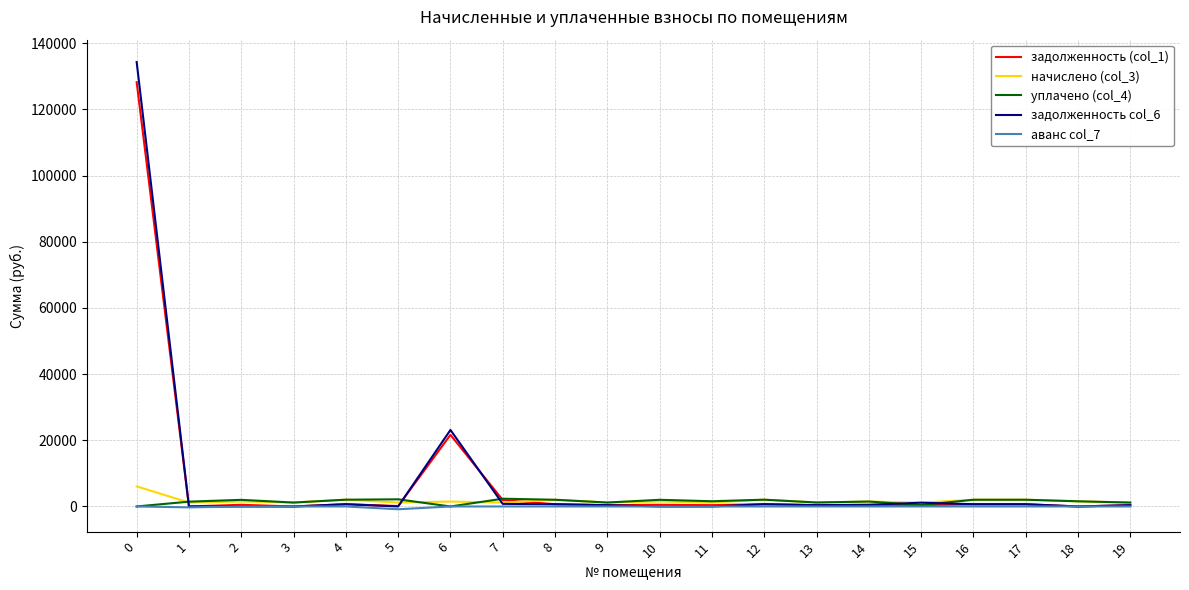

What is the sum of the уплачено (col_4) values at 9 and 13?

2389.2